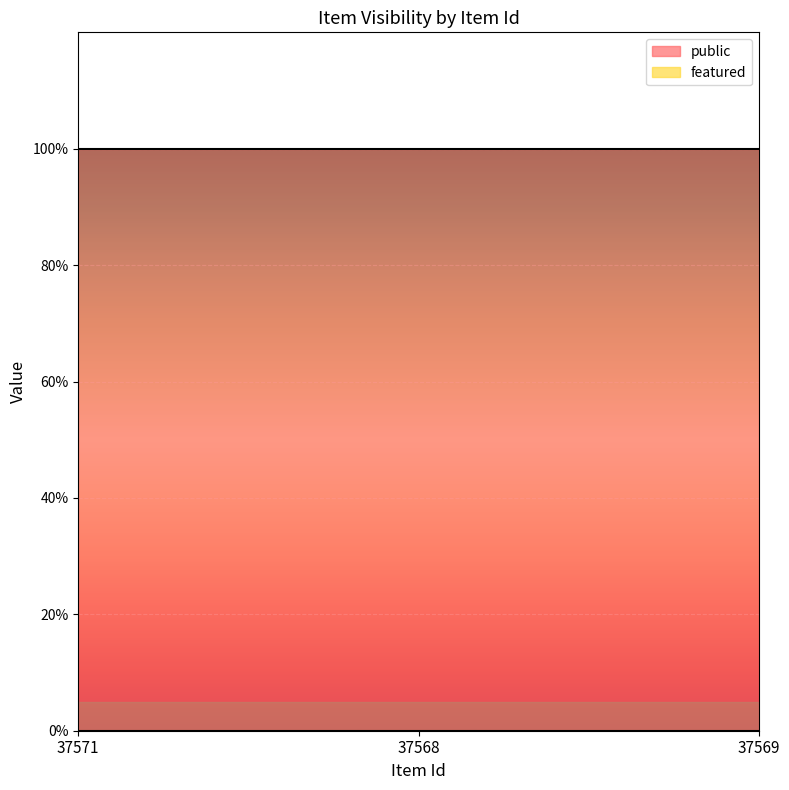

Reading left to right, transcribe all the data shown in this chart.

public: 1	1	1
featured: 0	0	0